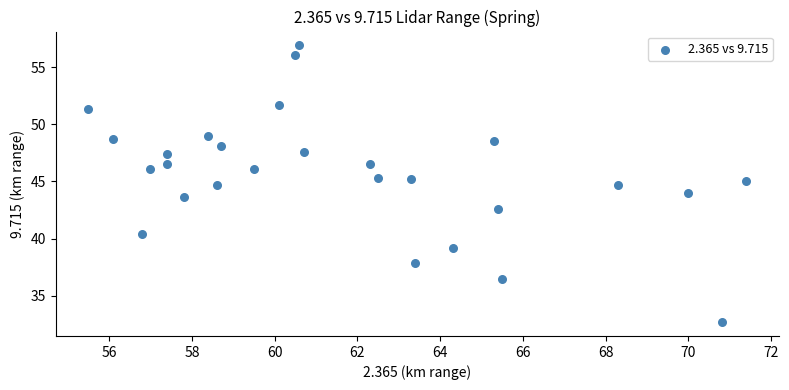

What is the range of X values (max minus min)?

15.9